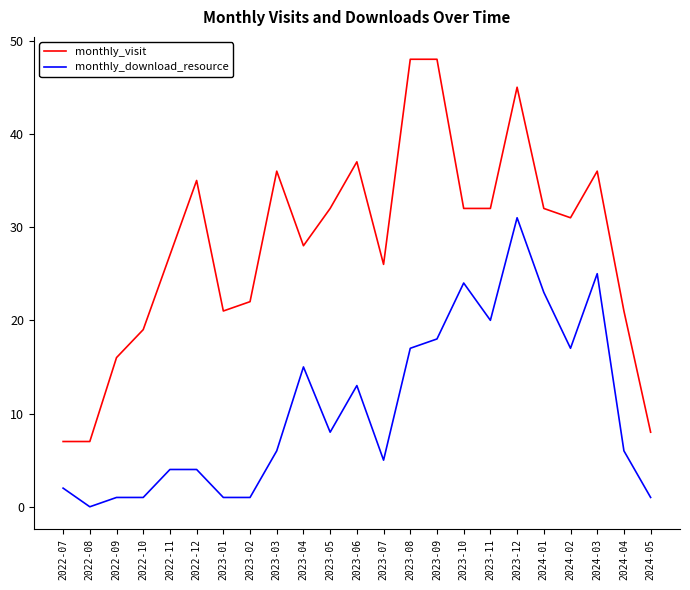

List the series in order of their peak value, highest first.

monthly_visit, monthly_download_resource